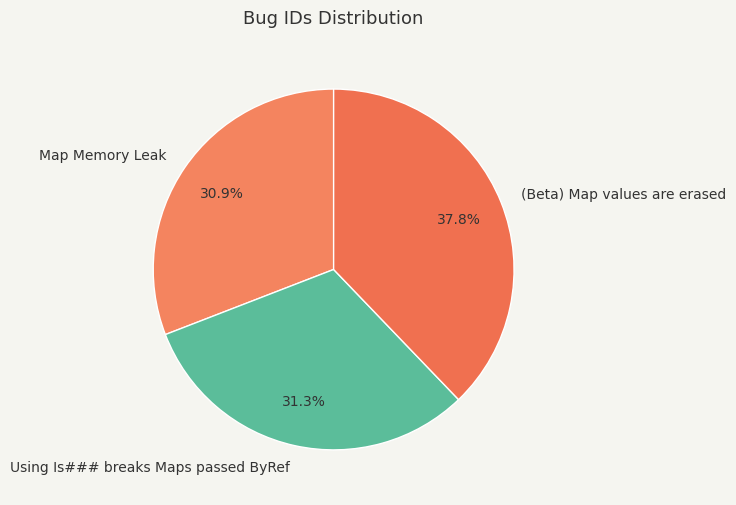

To the nearest percent, what portion does (Beta) Map values are erased represent?

38%